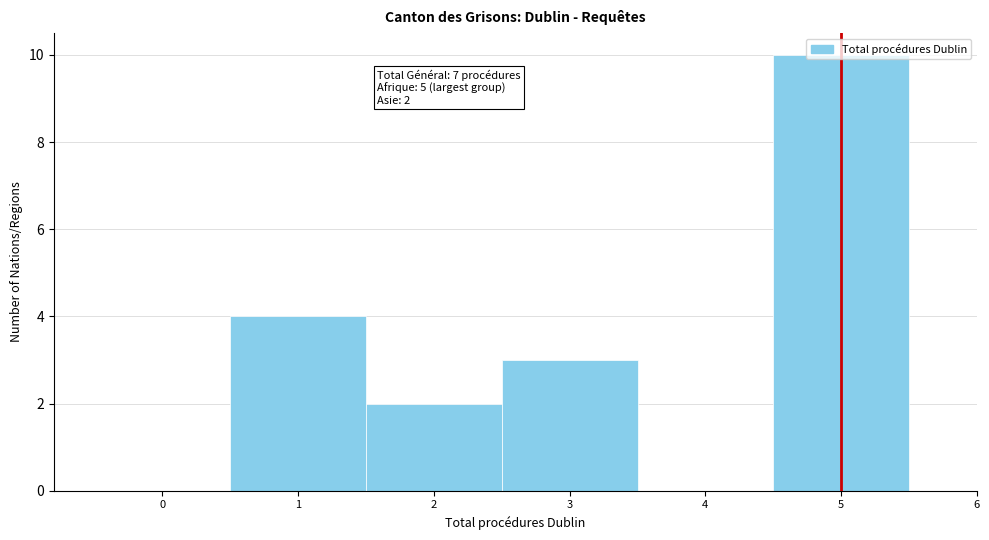

Which range on the x-axis has the tallest bar?

4.5 to 5.5